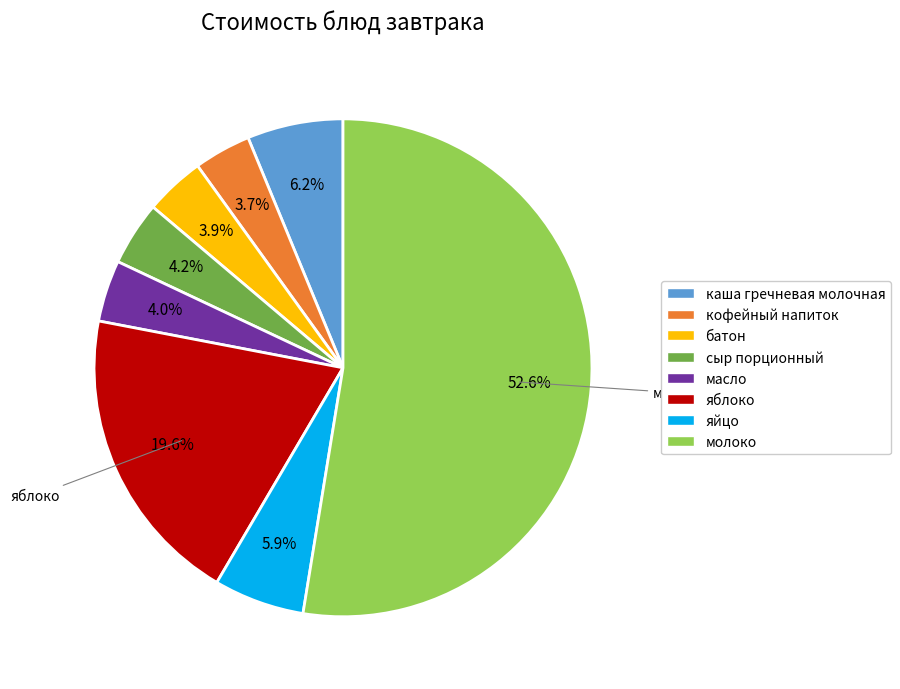

To the nearest percent, what is the difference between the largest and smallest slice percentages?

49%